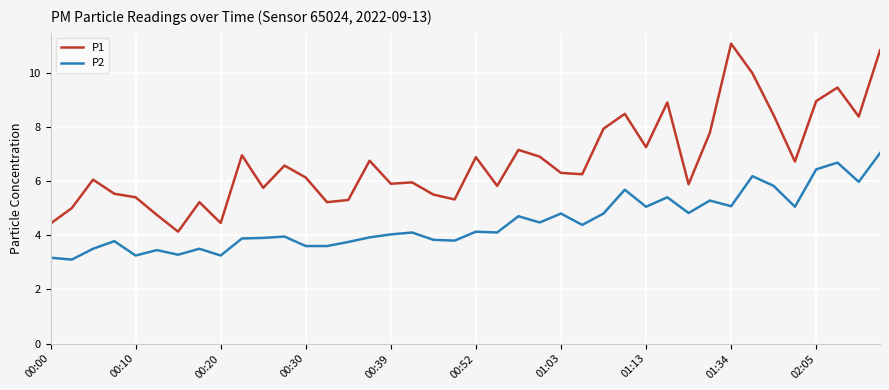

Which series has the largest total across all categories?

P1